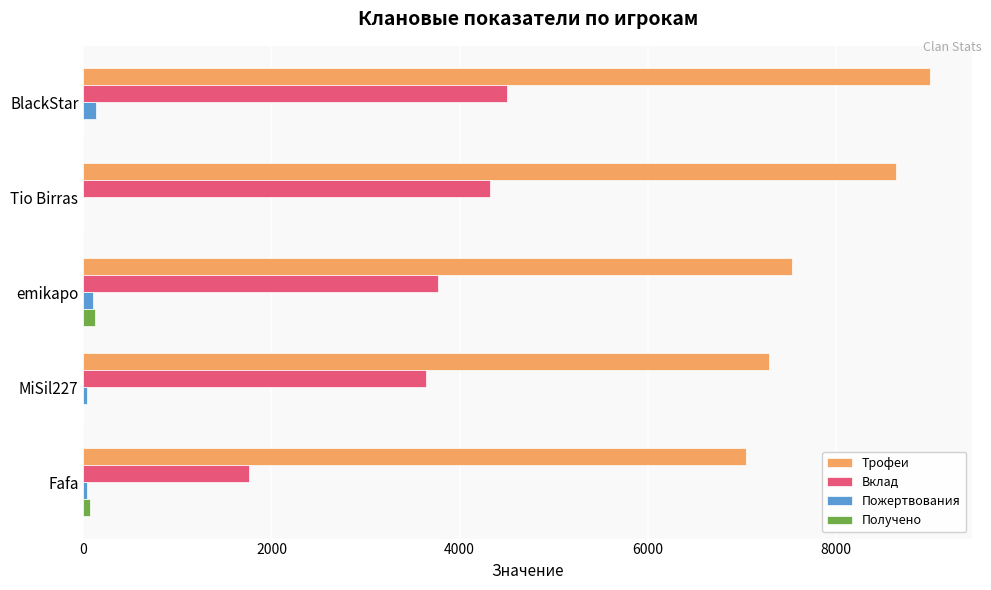

What is the sum of all Вклад values?

17990